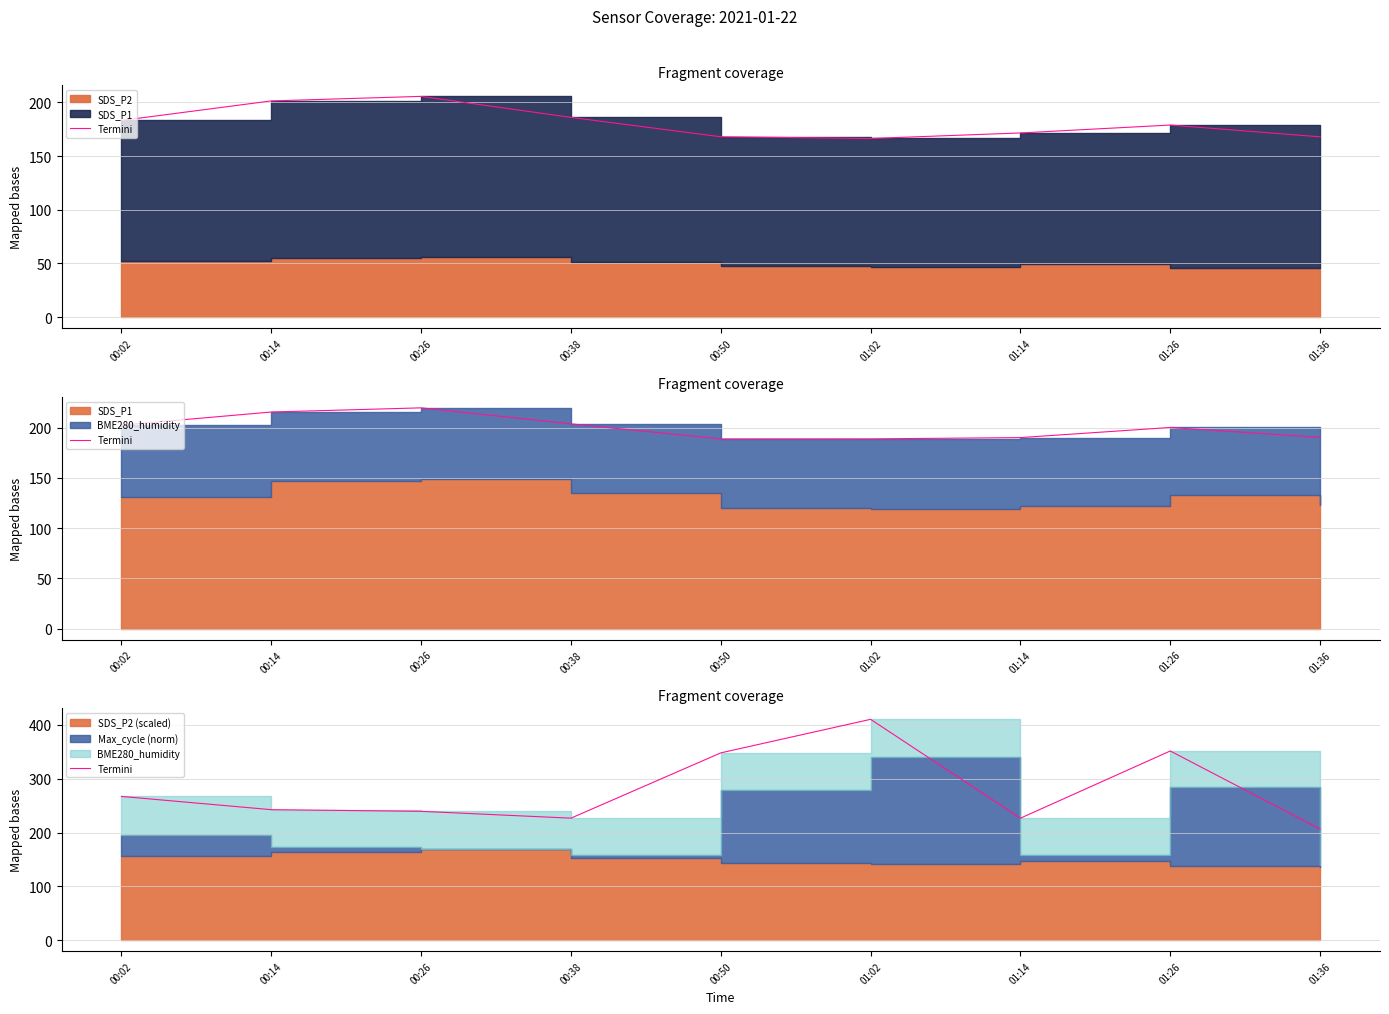

Between 00:38 and 00:50, which is larger?

00:50